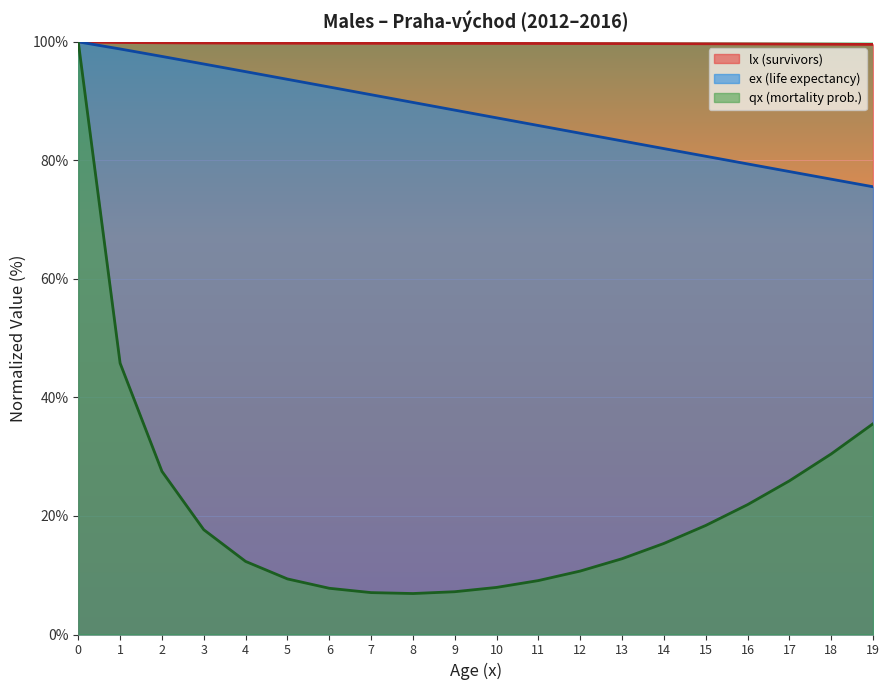

Reading left to right, list all the values displayed in this chart.

lx: 0=100.0	1=99.9	2=99.8	3=99.8	4=99.8	5=99.8	6=99.8	7=99.8	8=99.8	9=99.7	10=99.7	11=99.7	12=99.7	13=99.7	14=99.7	15=99.7	16=99.7	17=99.6	18=99.6	19=99.6
ex: 0=100.0	1=98.8	2=97.5	3=96.3	4=95.0	5=93.7	6=92.4	7=91.1	8=89.8	9=88.5	10=87.2	11=85.9	12=84.6	13=83.3	14=82.0	15=80.7	16=79.4	17=78.1	18=76.8	19=75.5
qx: 0=100.0	1=45.8	2=27.5	3=17.7	4=12.3	5=9.4	6=7.8	7=7.1	8=6.9	9=7.2	10=7.9	11=9.1	12=10.7	13=12.8	14=15.4	15=18.4	16=21.9	17=25.9	18=30.5	19=35.6